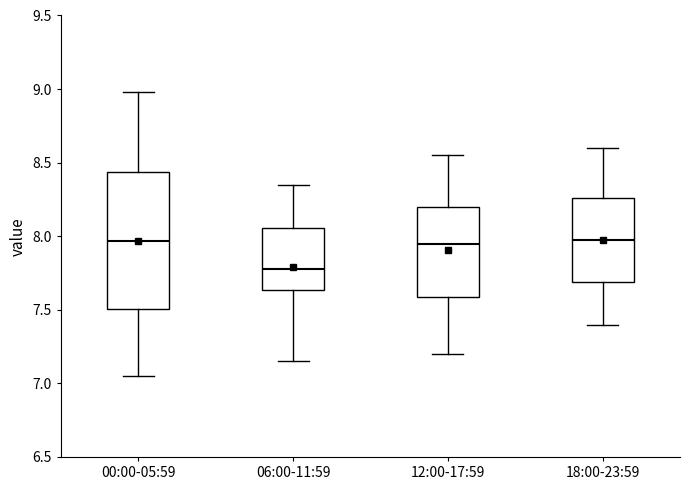

Which box's median line is the lowest?

06:00-11:59